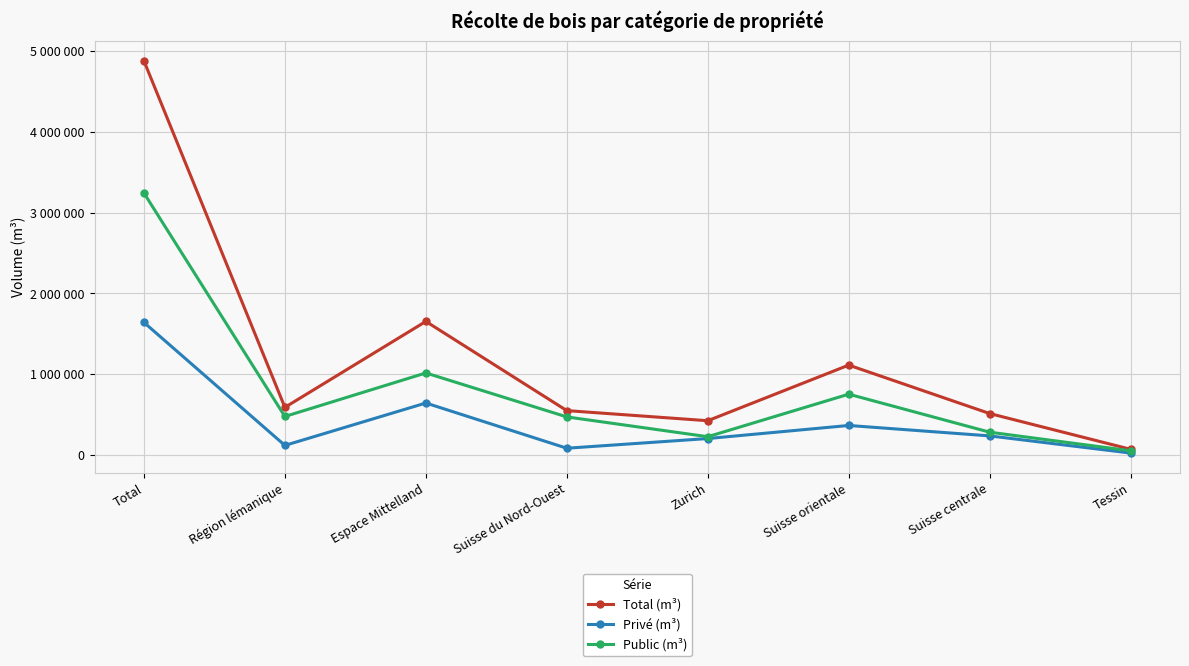

At which category does Public (m³) reach its first local peak?

Espace Mittelland